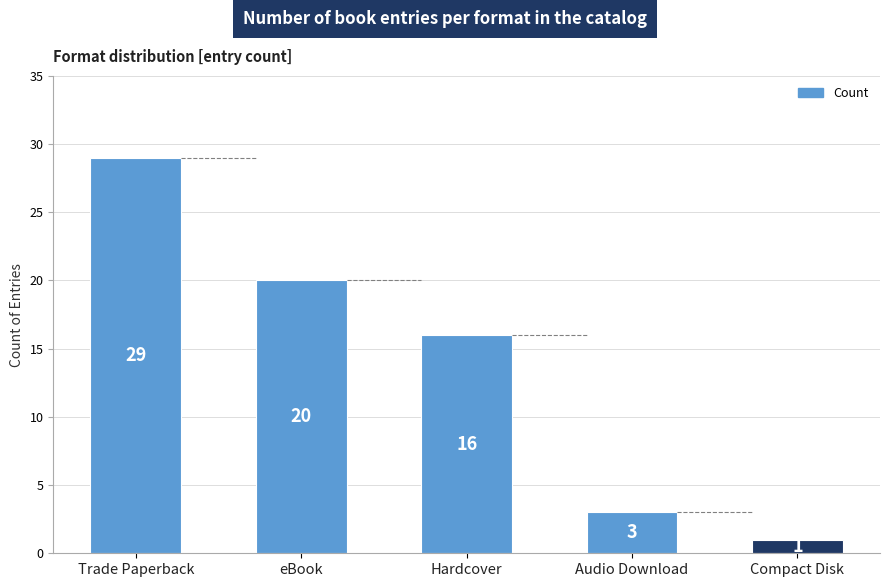

What is the difference between the maximum and second lowest values?

26